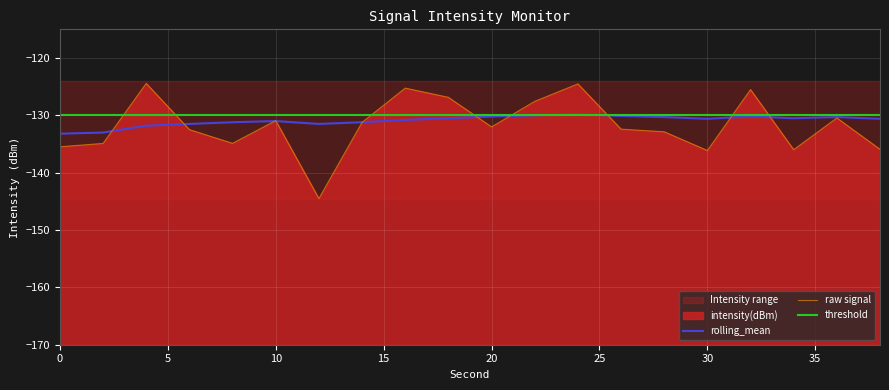

List the labels in order of rolling_mean value, largest first.

24, 22, 26, 20, 32, 28, 36, 18, 34, 30, 38, 16, 10, 8, 14, 6, 12, 4, 2, 0